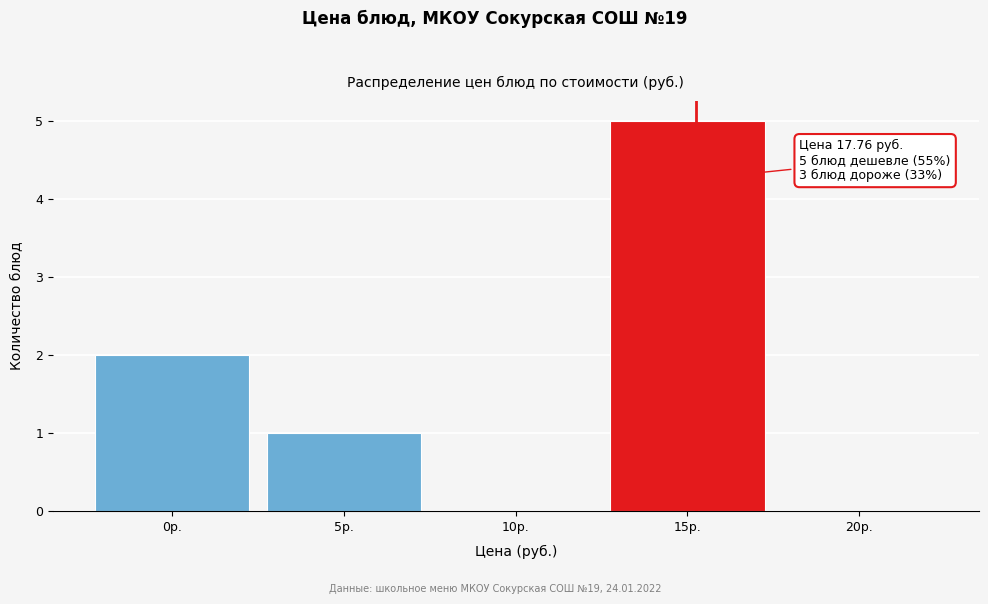

Reading left to right, transcribe all the data shown in this chart.

0р.=2	5р.=1	10р.=0	15р.=5	20р.=0